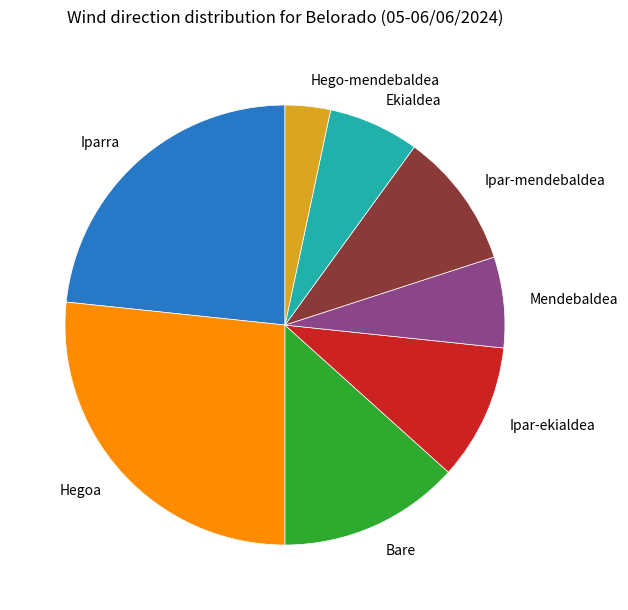

Is there a majority slice in this chart?

No